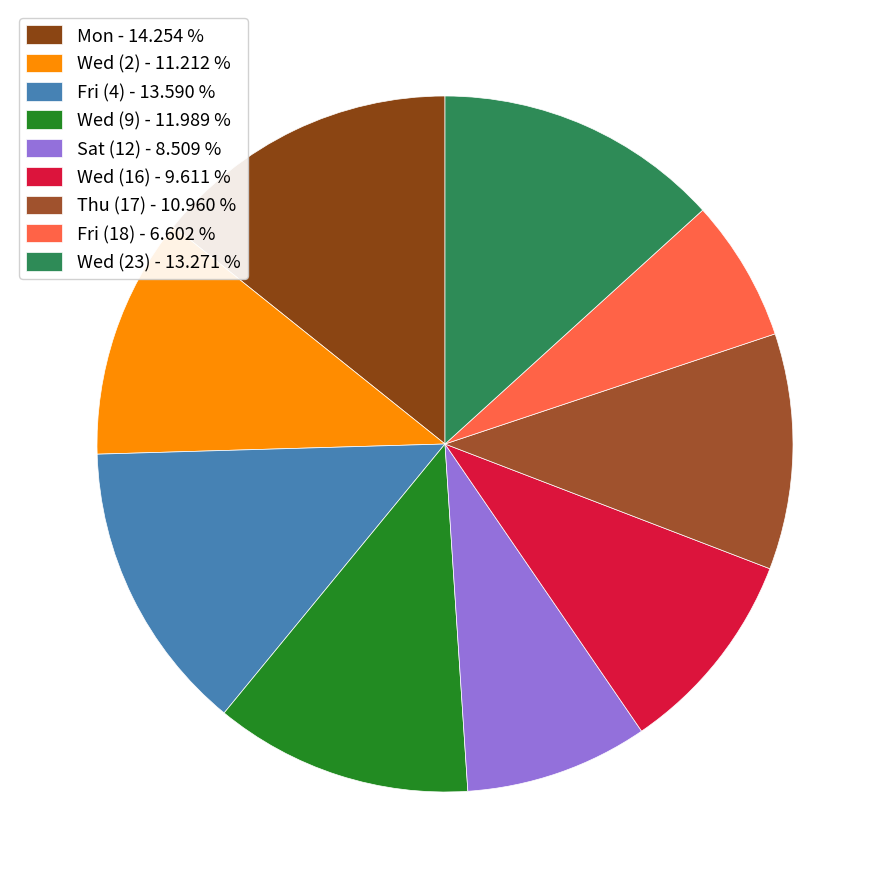

Count the number of slices in the pie.

9